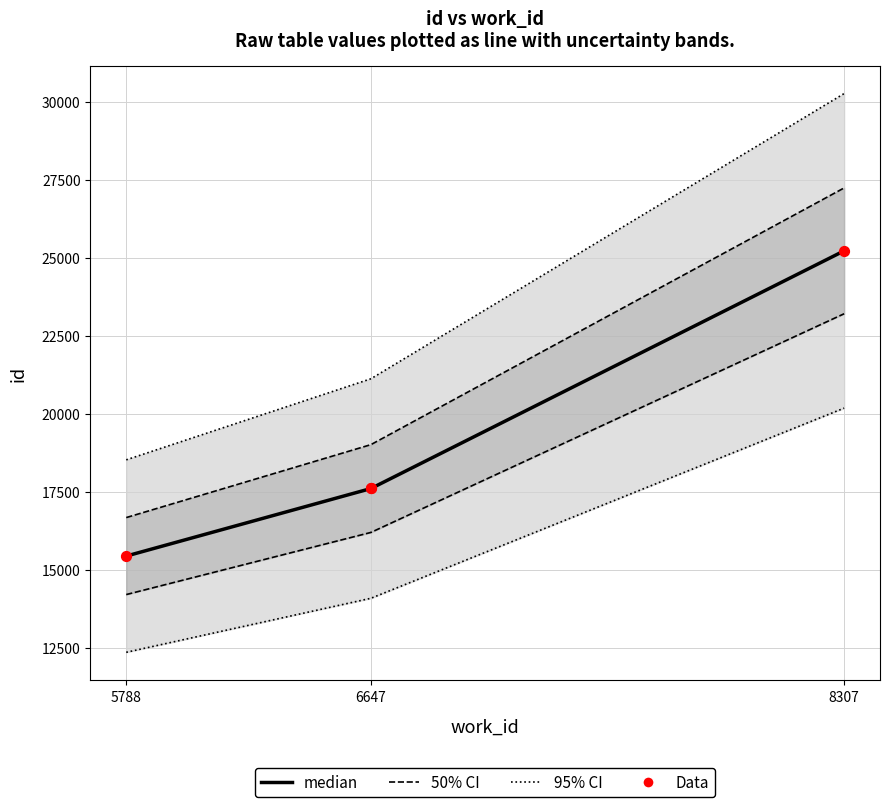

At how many categories does at least one series exceed 26667?

1